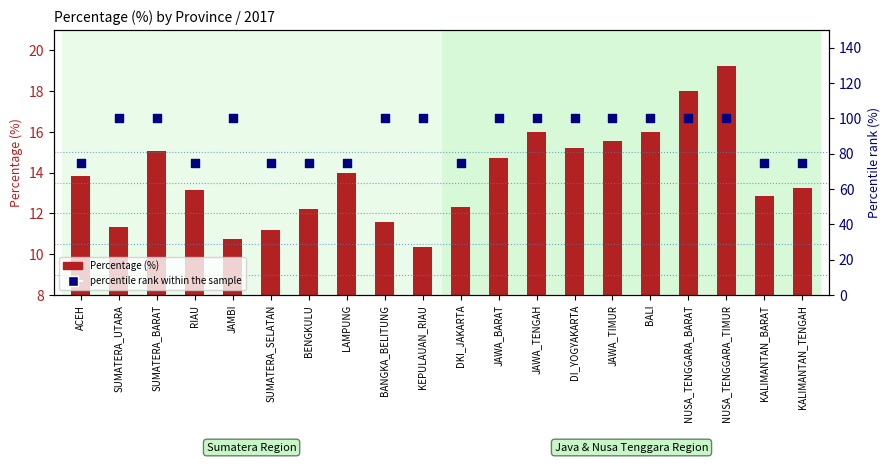

Which series has the largest Y range (max minus min)?

percentile rank within the sample